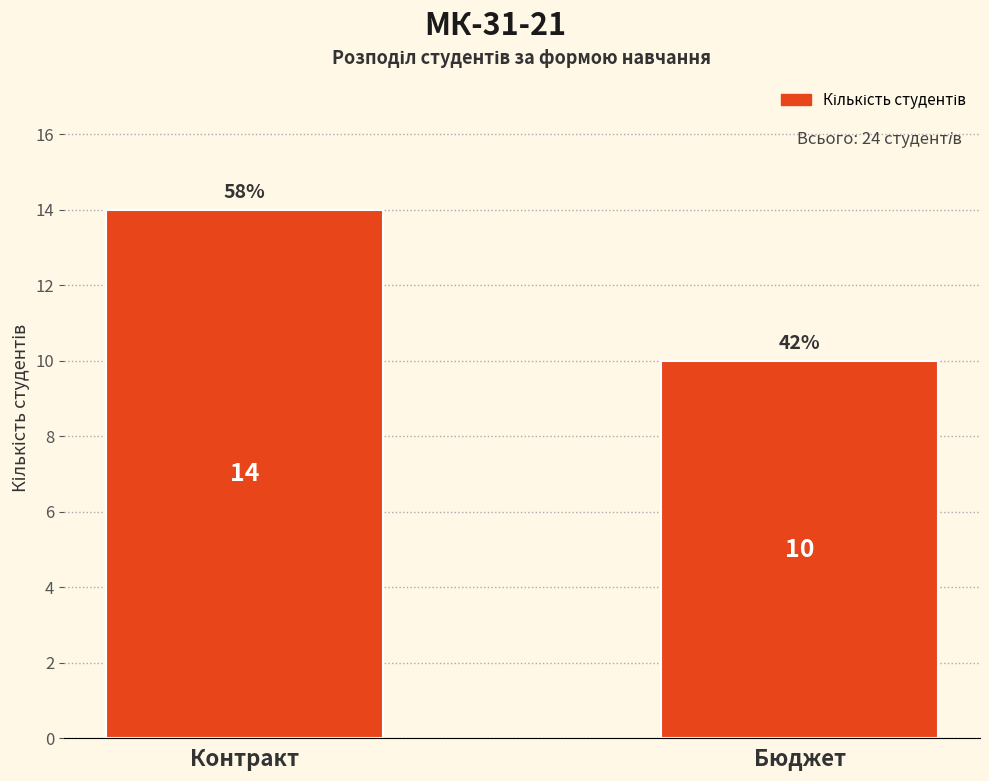

Reading left to right, list all the values displayed in this chart.

Контракт=14	Бюджет=10